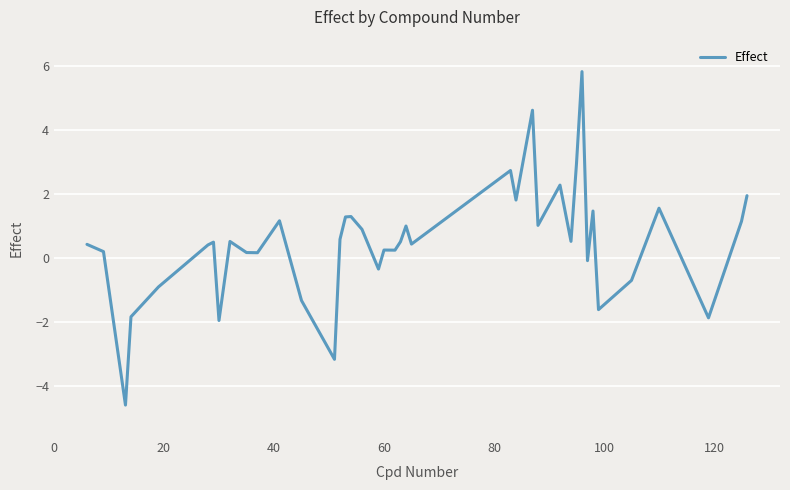

What is the difference between the maximum and minimum values?

10.4